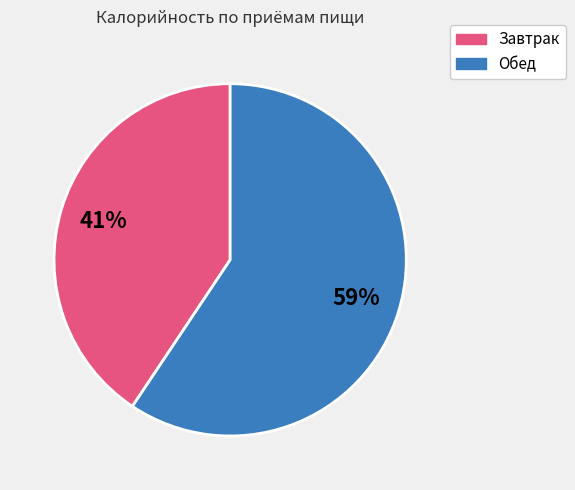

Is there any slice that represents more than half of the pie?

Yes